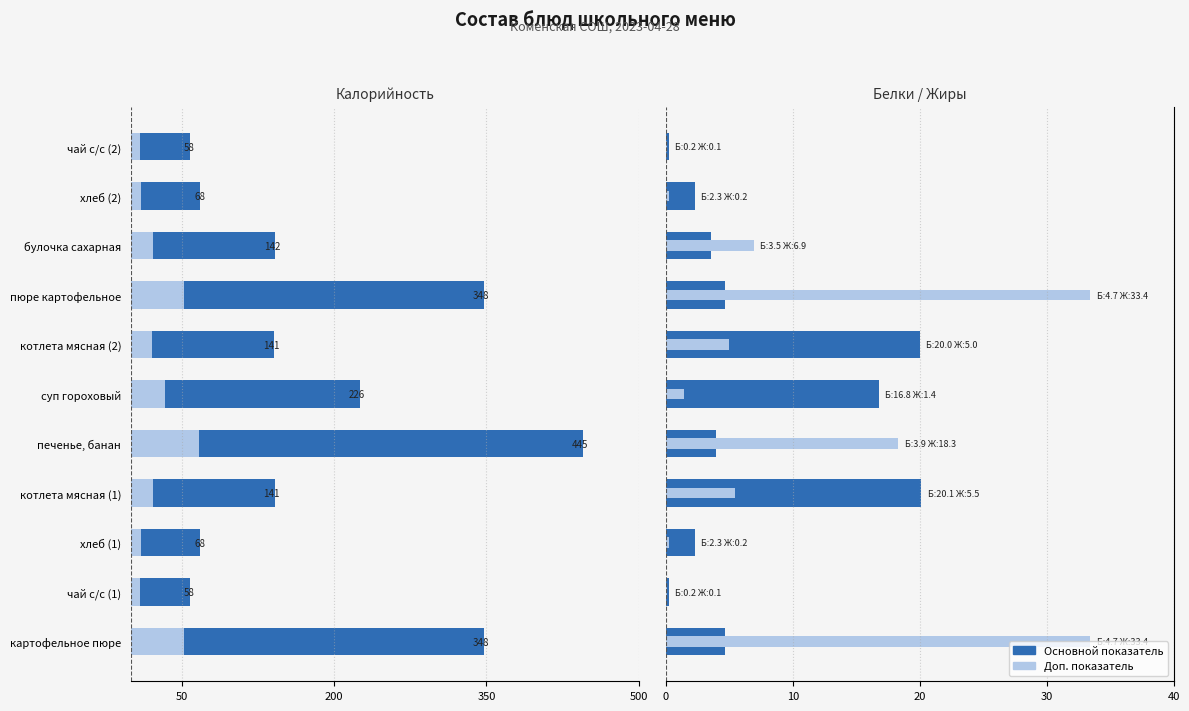

What is the highest value of the Жиры series?

33.4